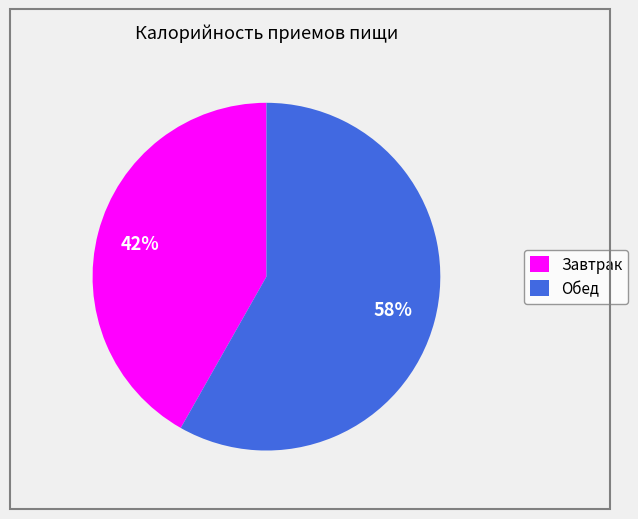

Which has a higher value, Завтрак or Обед?

Обед